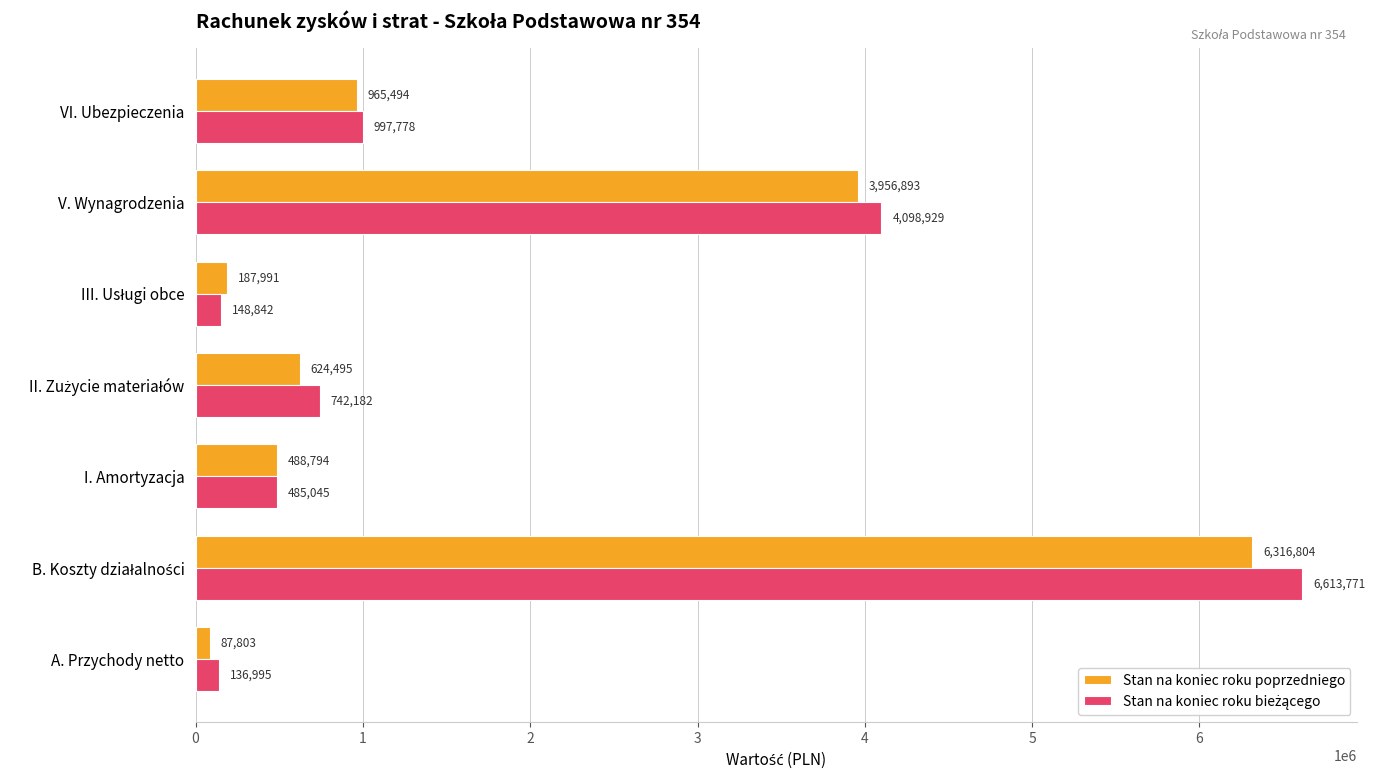

What is the spread (max minus min) of values at VI. Ubezpieczenia?

32284.0